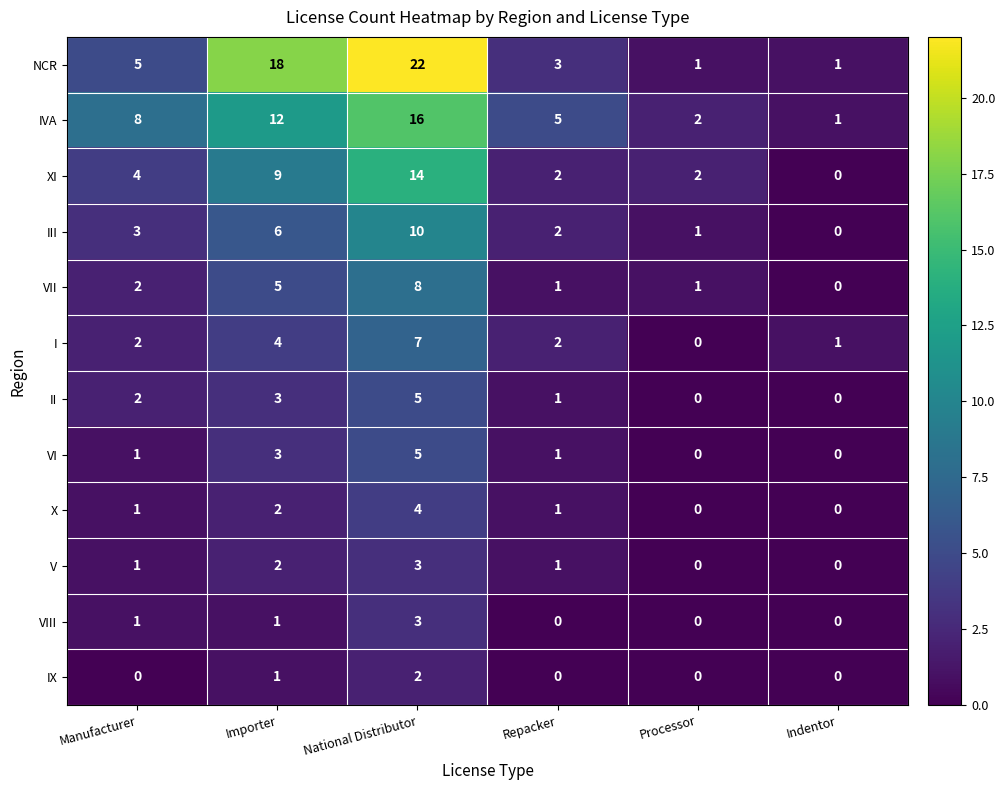

At which category is the sum across all series the highest?

National Distributor